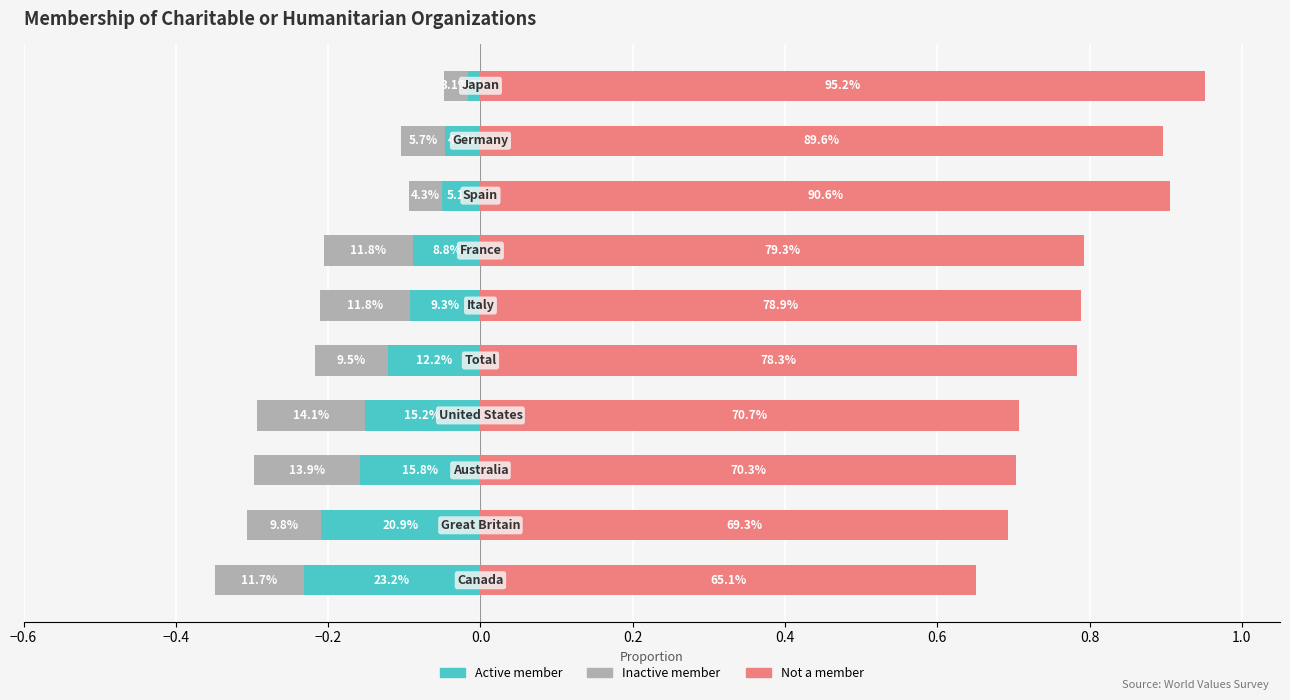

What are all the series names shown in the legend?

Active member, Inactive member, Not a member